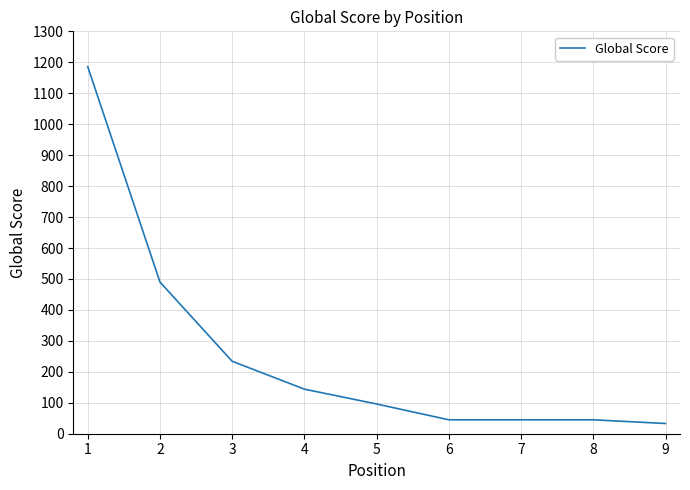

Is it true that the value at 1 is 1186?

True